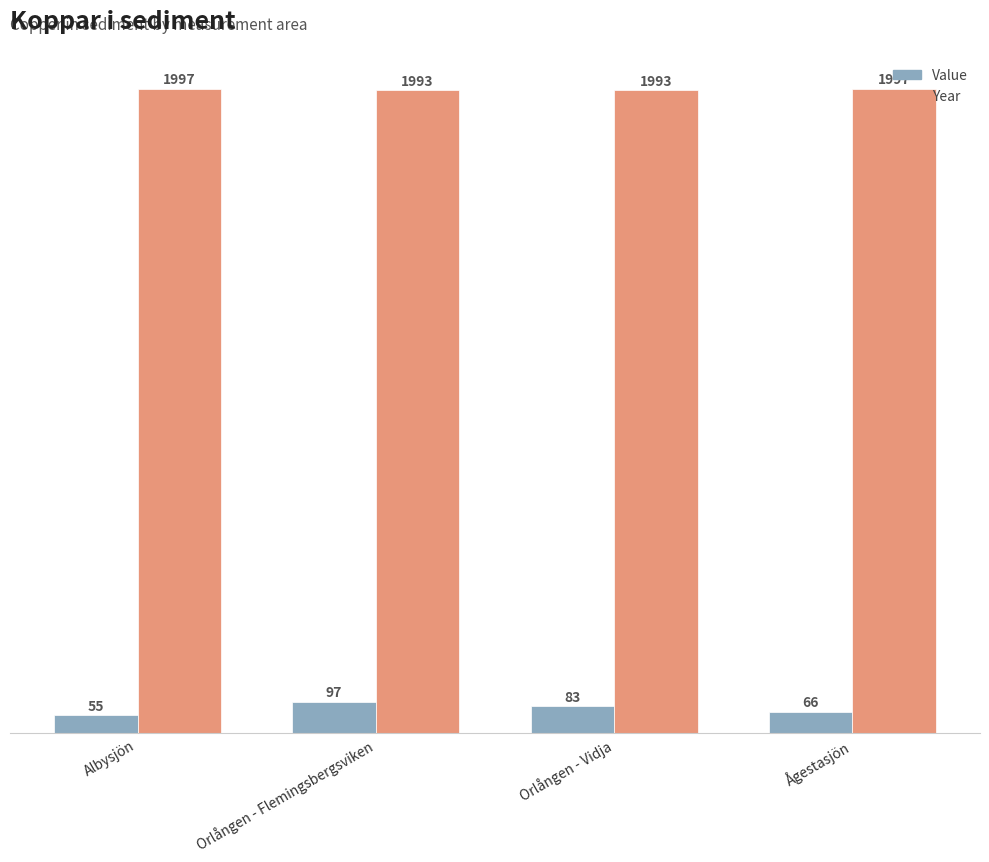

What is the maximum value for Value?

97